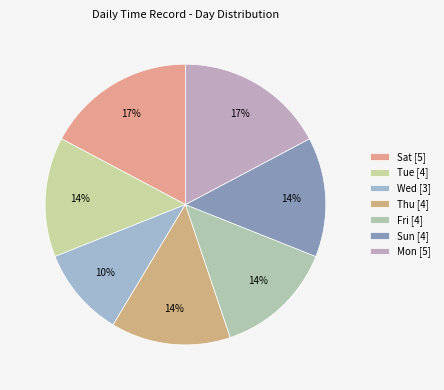

What is the ratio of the value at Thu to the value at Mon?

0.8